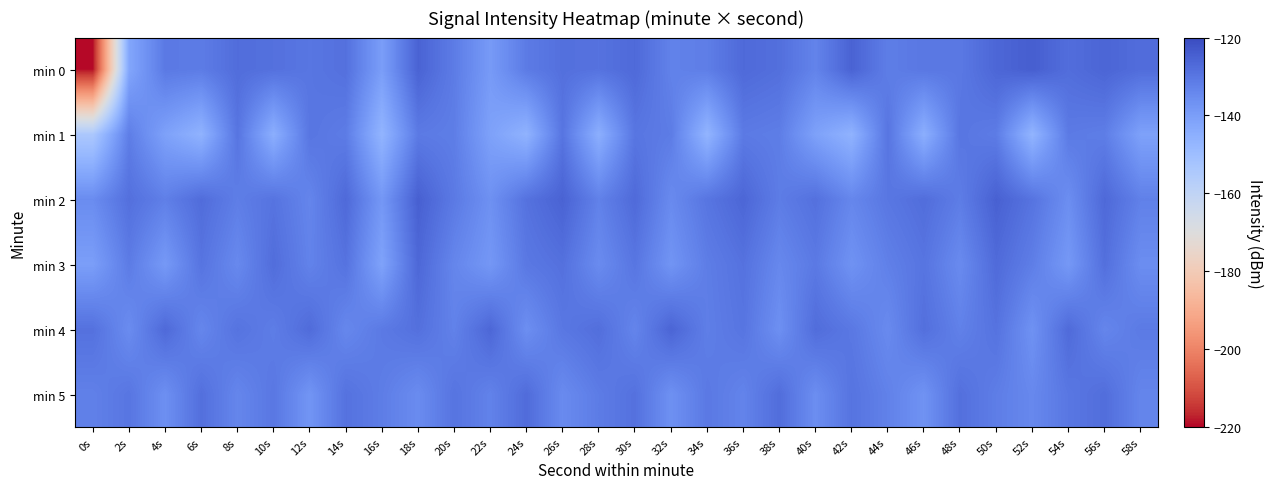

Reading left to right, transcribe all the data shown in this chart.

min 0: 0s=-219.3	2s=-142.3	4s=-130.7	6s=-131.3	8s=-127.8	10s=-128.6	12s=-129.8	14s=-128.6	16s=-139.9	18s=-125.4	20s=-131.3	22s=-139.0	24s=-131.1	26s=-128.4	28s=-129.0	30s=-127.0	32s=-132.7	34s=-131.8	36s=-127.0	38s=-128.3	40s=-133.1	42s=-125.3	44s=-131.7	46s=-130.3	48s=-130.5	50s=-126.2	52s=-124.4	54s=-127.8	56s=-125.9	58s=-127.7
min 1: 0s=-154.0	2s=-131.7	4s=-140.9	6s=-146.1	8s=-129.6	10s=-144.8	12s=-129.8	14s=-131.4	16s=-146.7	18s=-130.9	20s=-131.7	22s=-140.9	24s=-146.1	26s=-129.6	28s=-144.8	30s=-129.8	32s=-131.4	34s=-146.7	36s=-130.9	38s=-131.7	40s=-140.9	42s=-146.1	44s=-129.6	46s=-144.8	48s=-129.8	50s=-131.4	52s=-146.7	54s=-130.9	56s=-131.7	58s=-140.9
min 2: 0s=-135.2	2s=-128.4	4s=-132.1	6s=-127.6	8s=-131.8	10s=-129.3	12s=-133.5	14s=-126.9	16s=-138.2	18s=-124.7	20s=-130.8	22s=-136.4	24s=-128.9	26s=-125.3	28s=-132.6	30s=-127.1	32s=-134.8	34s=-129.7	36s=-126.2	38s=-131.4	40s=-128.6	42s=-133.9	44s=-130.1	46s=-127.8	48s=-131.5	50s=-124.9	52s=-129.3	54s=-135.7	56s=-126.8	58s=-132.4
min 3: 0s=-140.1	2s=-131.2	4s=-138.7	6s=-129.4	8s=-134.5	10s=-127.8	12s=-132.9	14s=-129.1	16s=-141.3	18s=-126.5	20s=-133.7	22s=-138.2	24s=-130.4	26s=-128.6	28s=-135.1	30s=-129.8	32s=-137.4	34s=-131.6	36s=-128.9	38s=-134.2	40s=-130.7	42s=-136.8	44s=-132.3	46s=-129.5	48s=-134.9	50s=-127.2	52s=-131.8	54s=-138.5	56s=-128.3	58s=-135.6
min 4: 0s=-128.7	2s=-135.3	4s=-126.9	6s=-133.8	8s=-129.2	10s=-131.6	12s=-127.4	14s=-134.1	16s=-130.8	18s=-128.5	20s=-132.7	22s=-126.3	24s=-135.9	26s=-130.2	28s=-128.1	30s=-133.4	32s=-125.8	34s=-131.9	36s=-129.6	38s=-136.2	40s=-127.7	42s=-130.4	44s=-134.8	46s=-128.3	48s=-132.5	50s=-129.1	52s=-136.7	54s=-127.2	56s=-133.6	58s=-130.9
min 5: 0s=-132.4	2s=-129.8	4s=-136.1	6s=-128.3	8s=-133.7	10s=-130.2	12s=-137.5	14s=-128.9	16s=-131.6	18s=-135.2	20s=-129.4	22s=-132.8	24s=-127.5	26s=-134.9	28s=-131.3	30s=-128.7	32s=-136.4	34s=-130.6	36s=-133.1	38s=-127.8	40s=-135.7	42s=-129.3	44s=-132.6	46s=-136.9	48s=-128.4	50s=-131.7	52s=-134.3	54s=-130.1	56s=-127.9	58s=-133.5